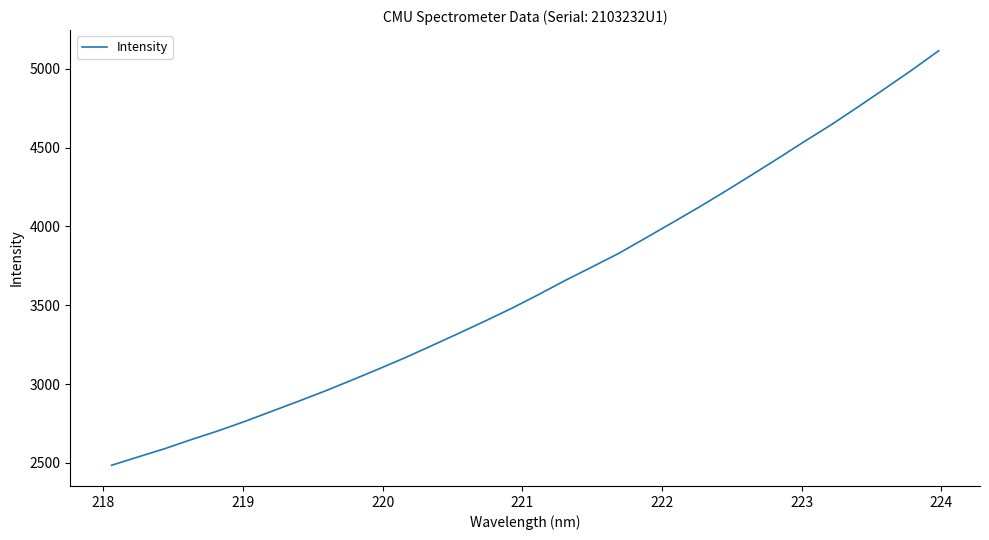

What is the maximum value shown in the chart?

5113.8